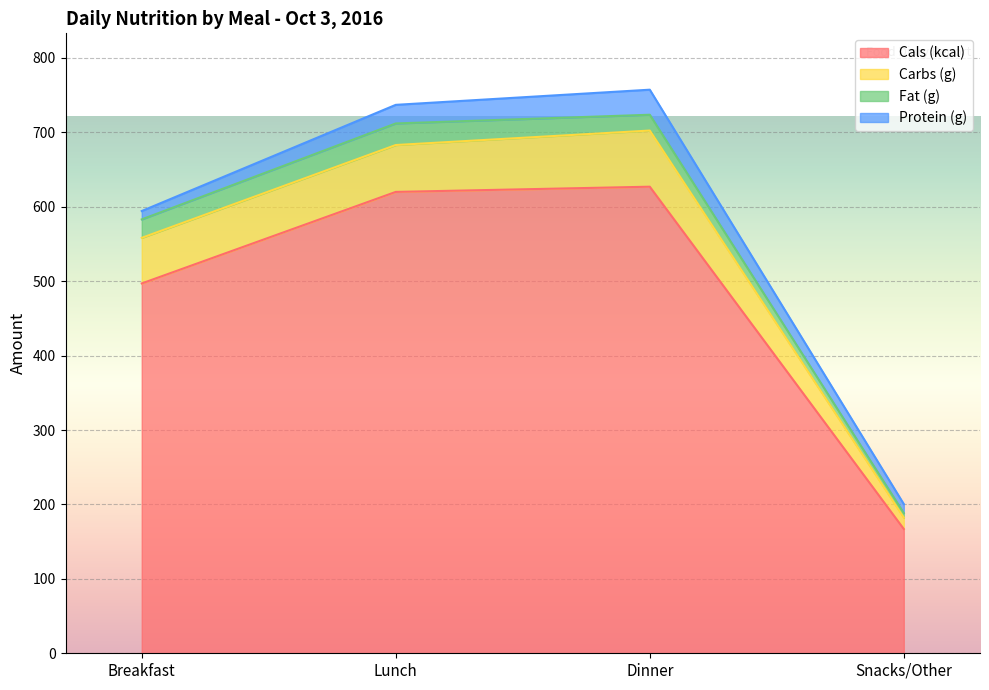

How many values in the Protein (g) series exceed 25?

1